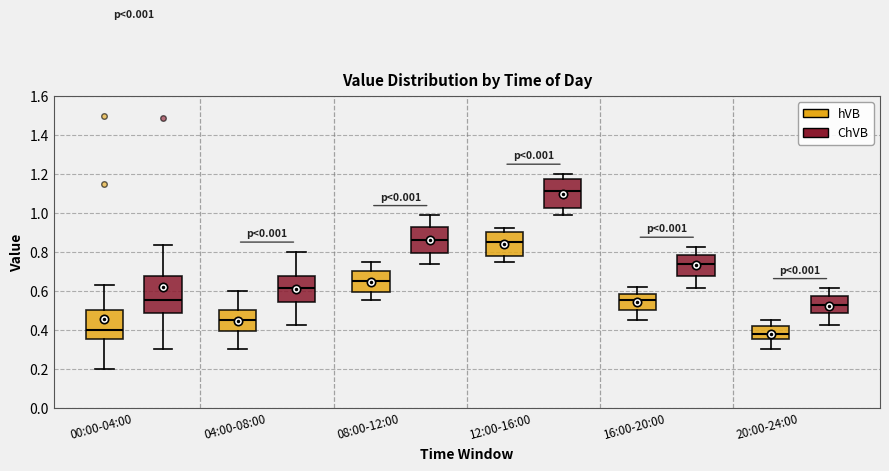

Which box's median line is the highest?

12:00-16:00 (ChVB)